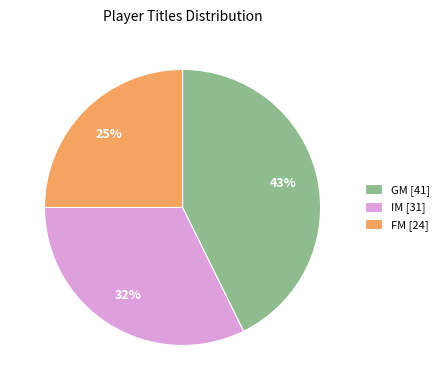

To the nearest percent, what is the combined percentage of IM and FM?

57%